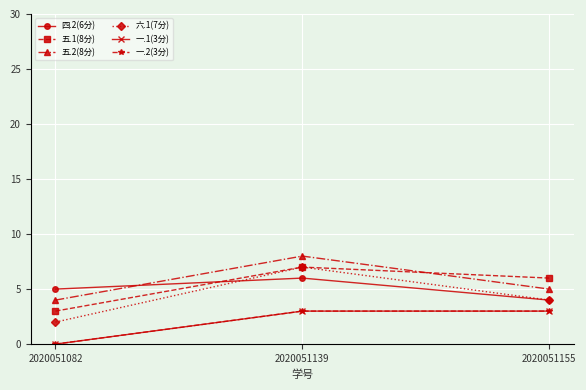

Is this an area chart (filled region under the line)?

No